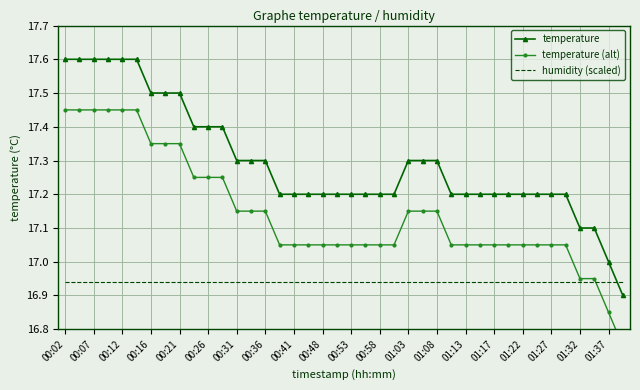

True or false: humidity (scaled) has more than 1 points higher than both neighbors.

False